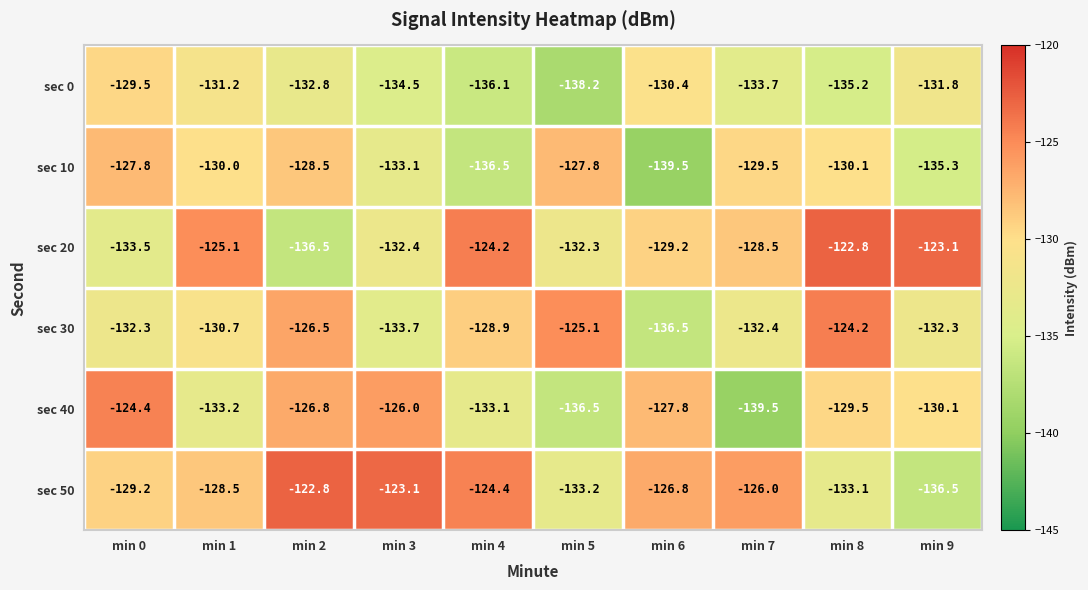

Which series has the largest range (max minus min)?

sec 40